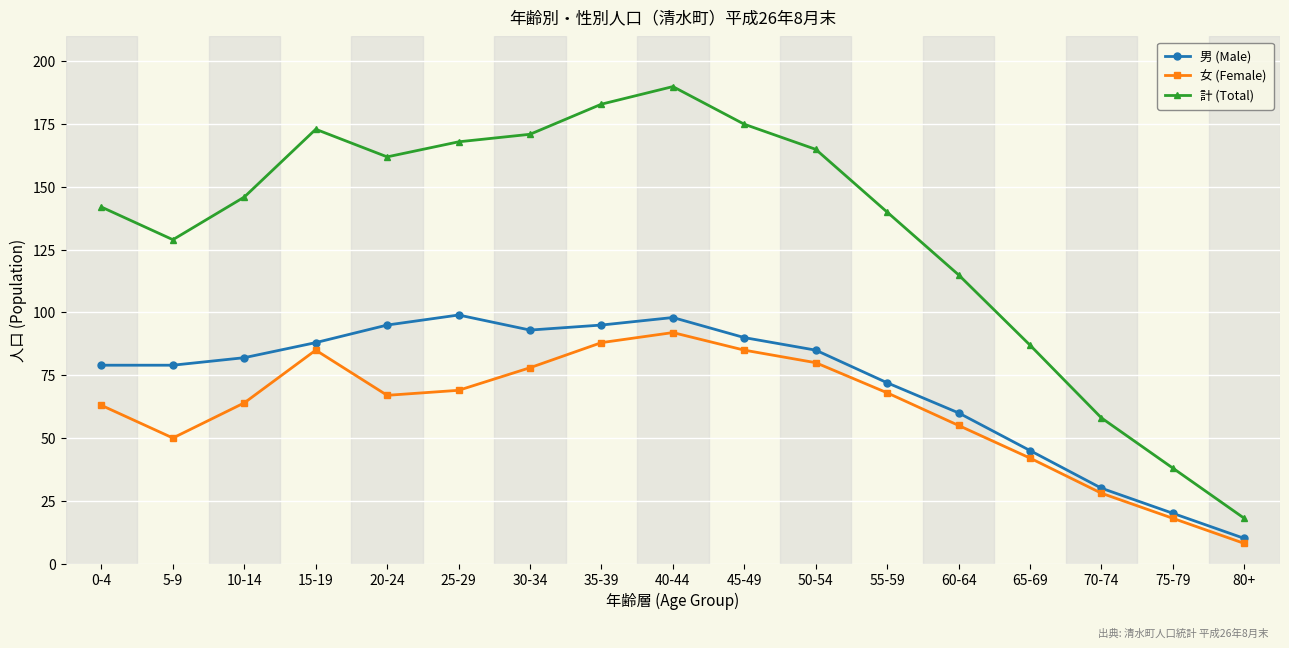

The 女 (Female) series shows 27 at 45-49. True or false?

False